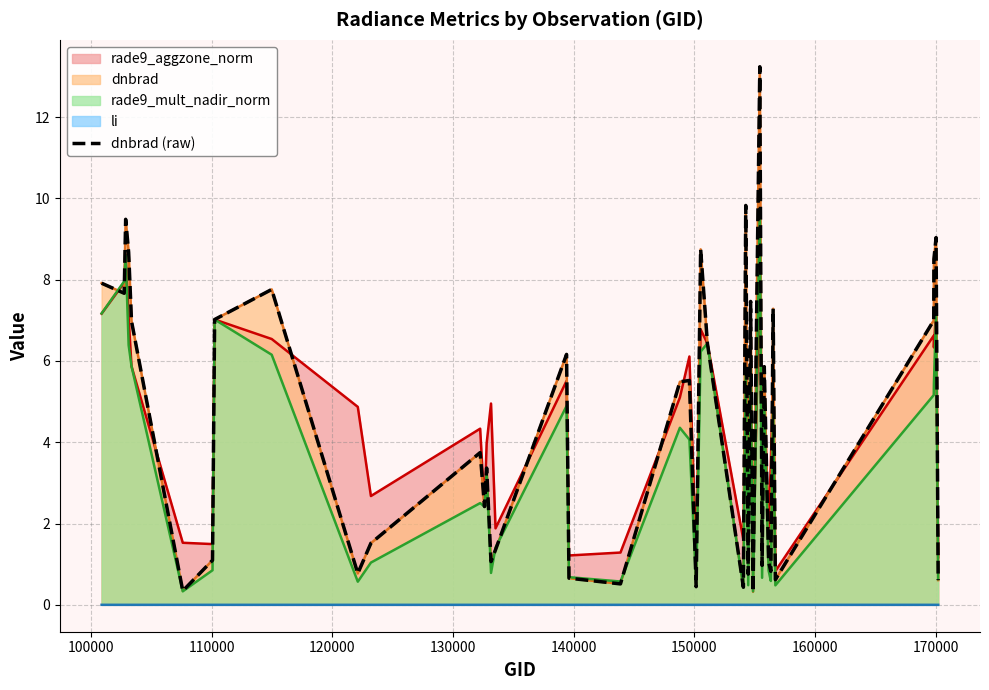

True or false: the data has more than 1 interior local peaks.

True